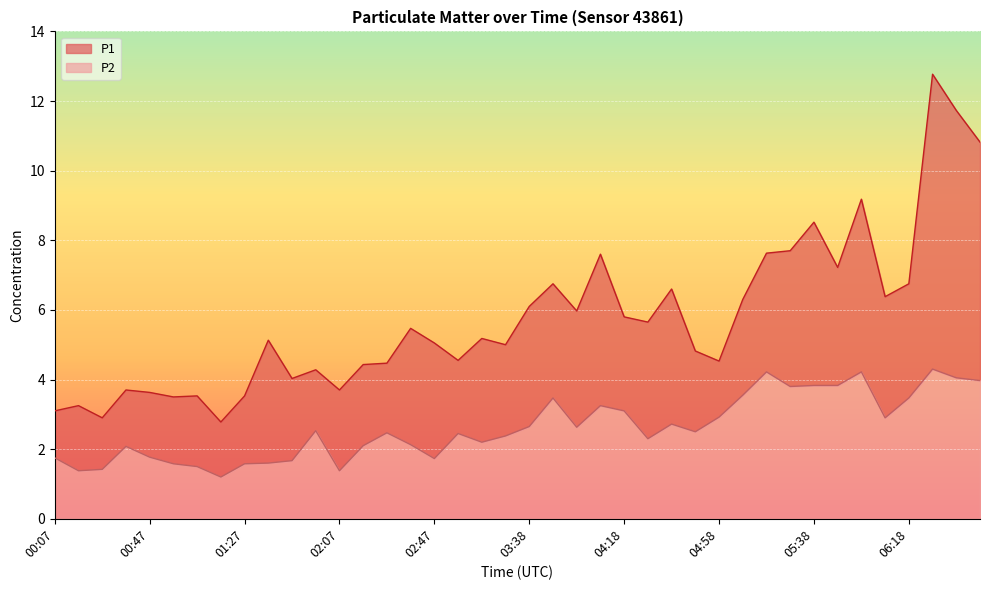

What is the maximum value for P2?

4.3